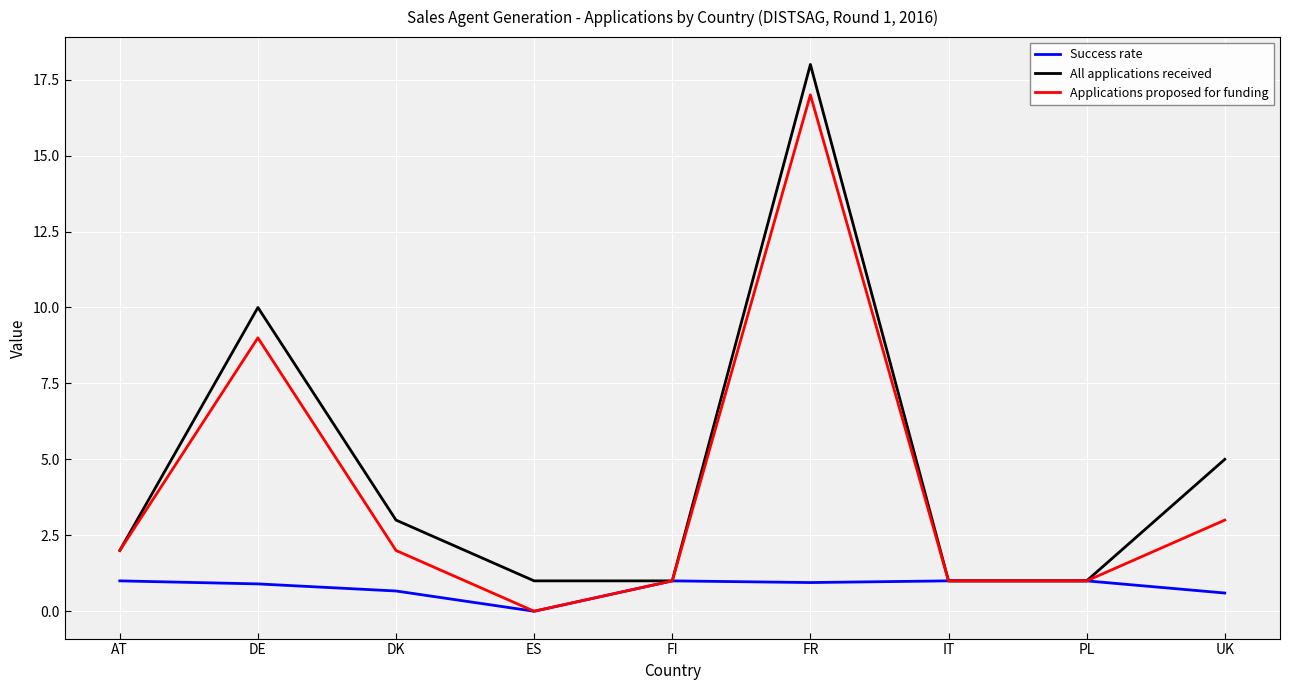

In Success rate, how many points are lower than both neighbors (excluding endpoints)?

2